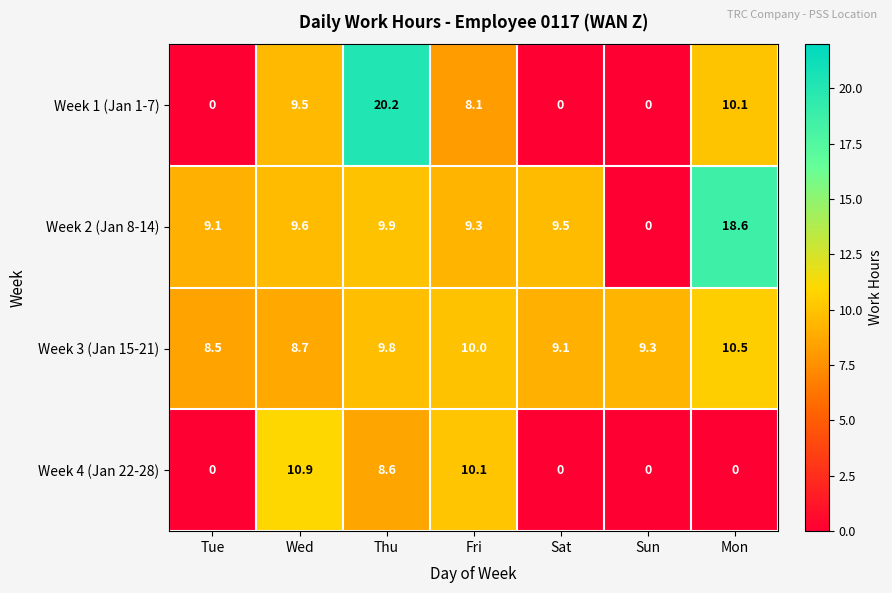

Which series has the largest total across all categories?

Week 2 (Jan 8-14)